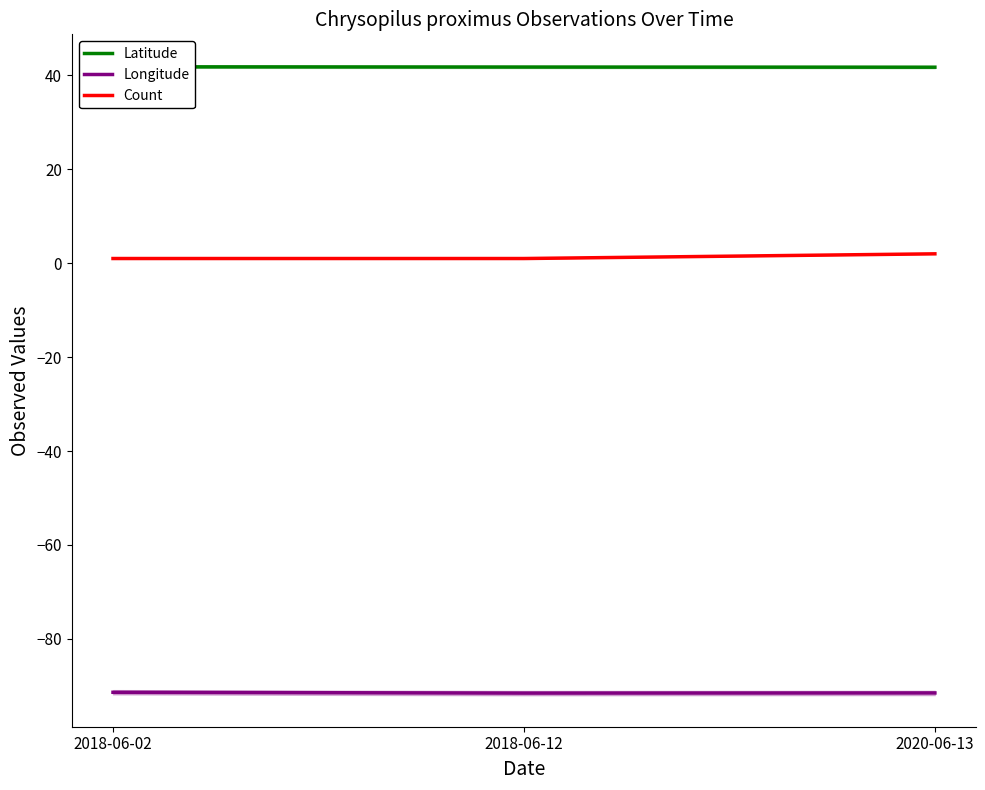

Which series has the widest spread of values?

Count